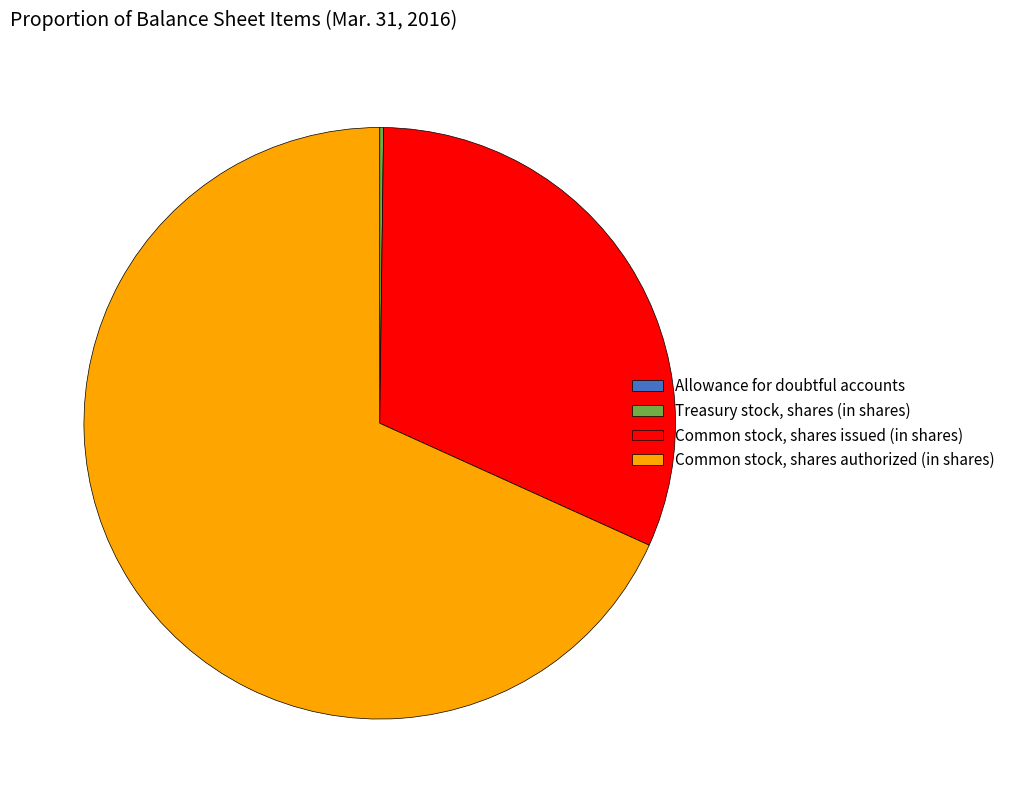

Is Common stock, shares authorized (in shares) the majority of the pie?

Yes